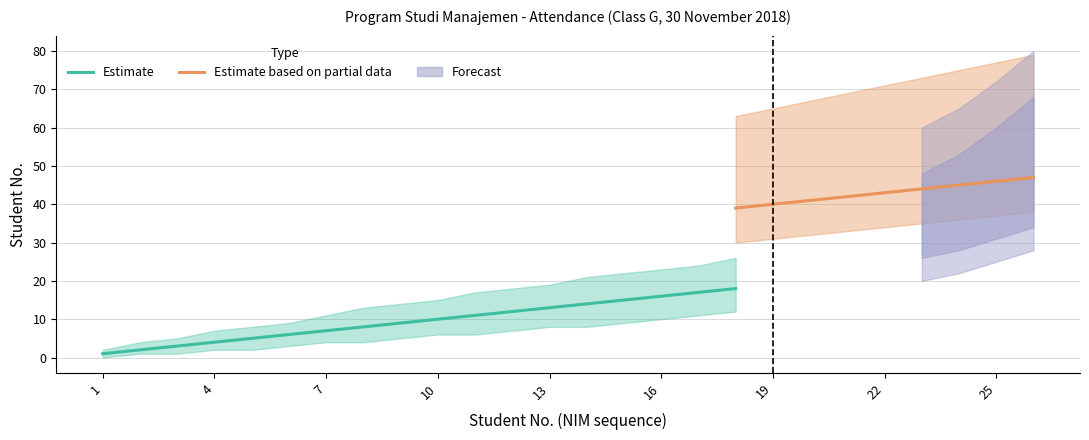

True or false: Estimate_lower and Partial cross at least once.

False